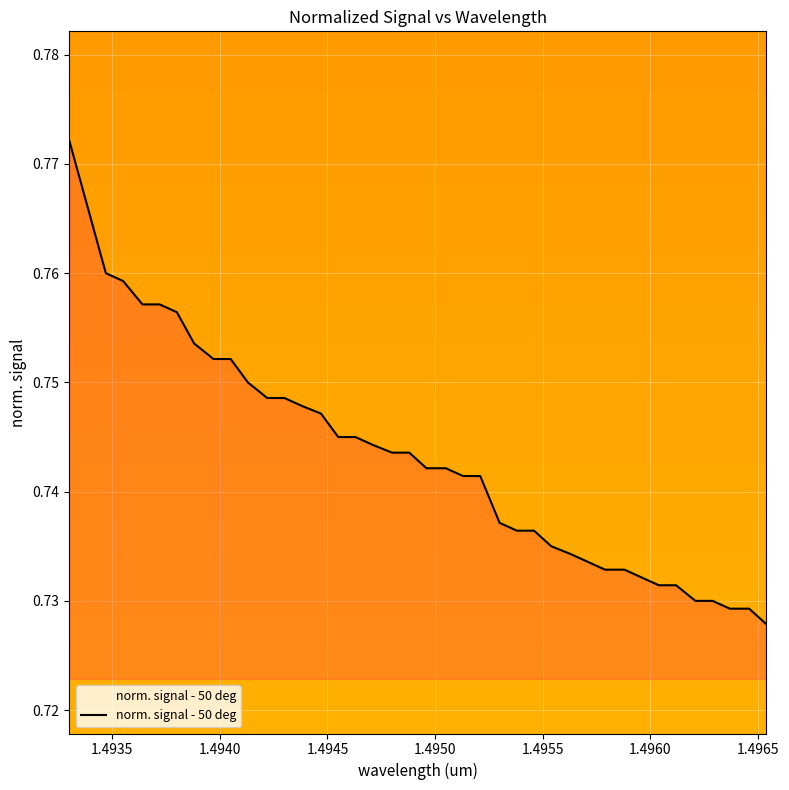

Does the chart display data point markers on the line(s)?

No